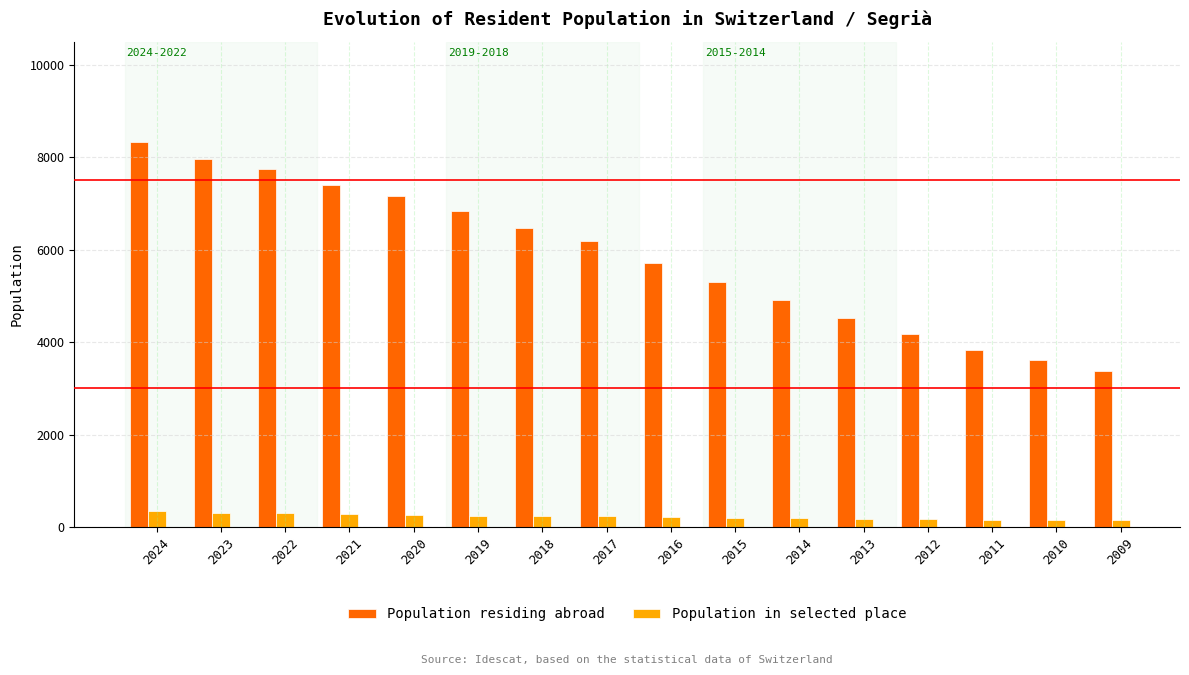

Which series has the widest spread of values?

Population residing abroad